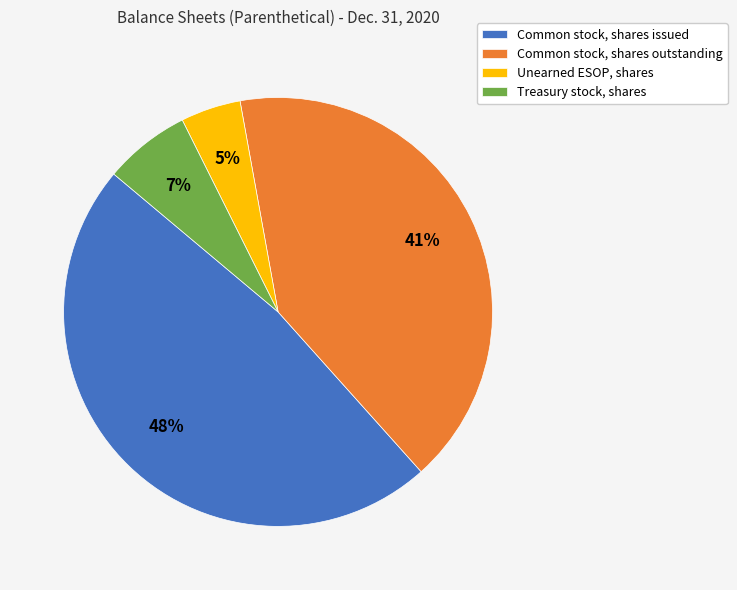

Is it true that Treasury stock, shares is 7% of the pie?

True